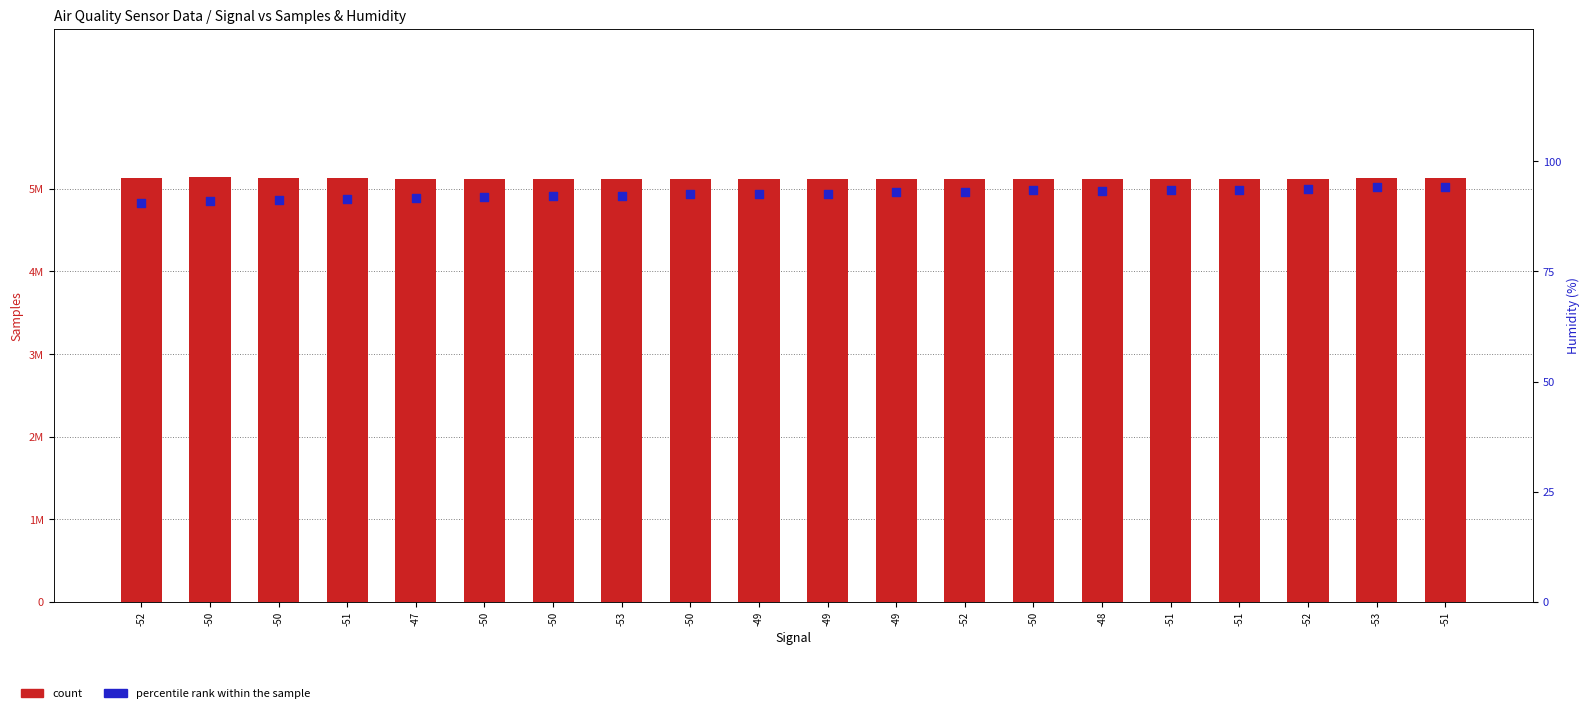

Is the value of percentile rank within the sample at -50 greater than the value of count at -49?

No